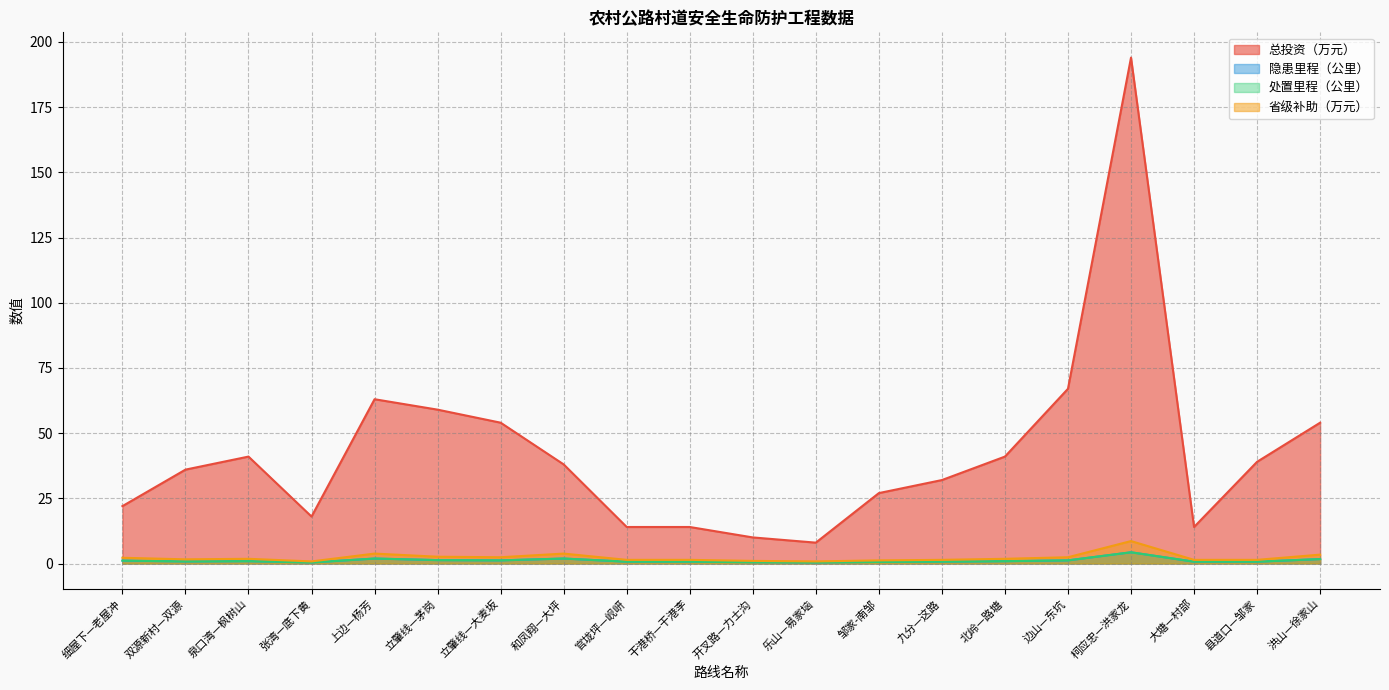

Read the 总投资（万元） value at 九分—这路.

32.0